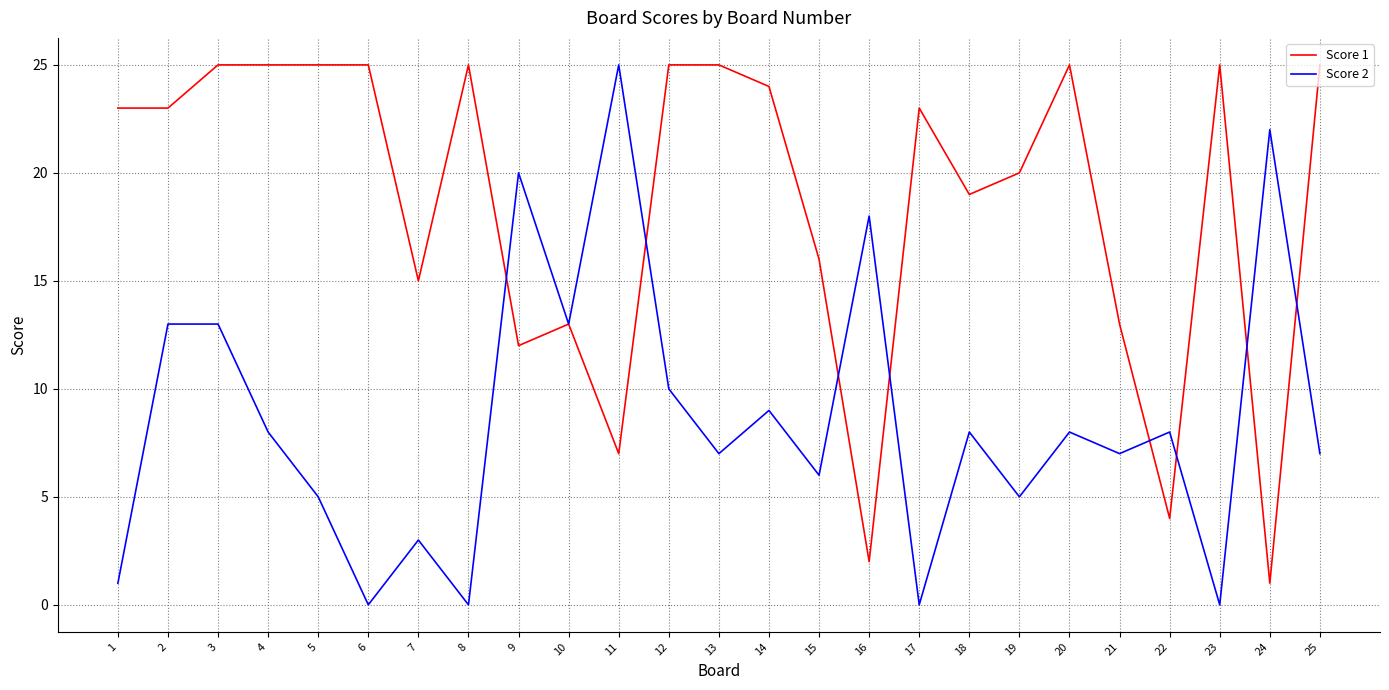

At which category is the sum across all series the highest?

3